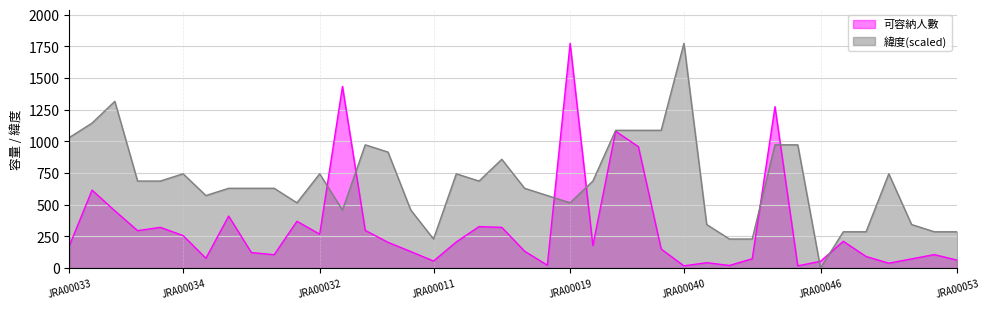

Between JRA00018 and JRA00006, which series saw the biggest shift?

緯度_scaled